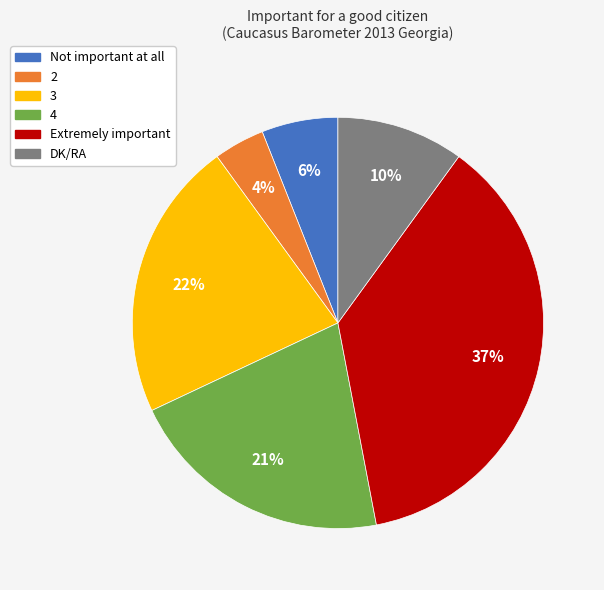

Is there a majority slice in this chart?

No